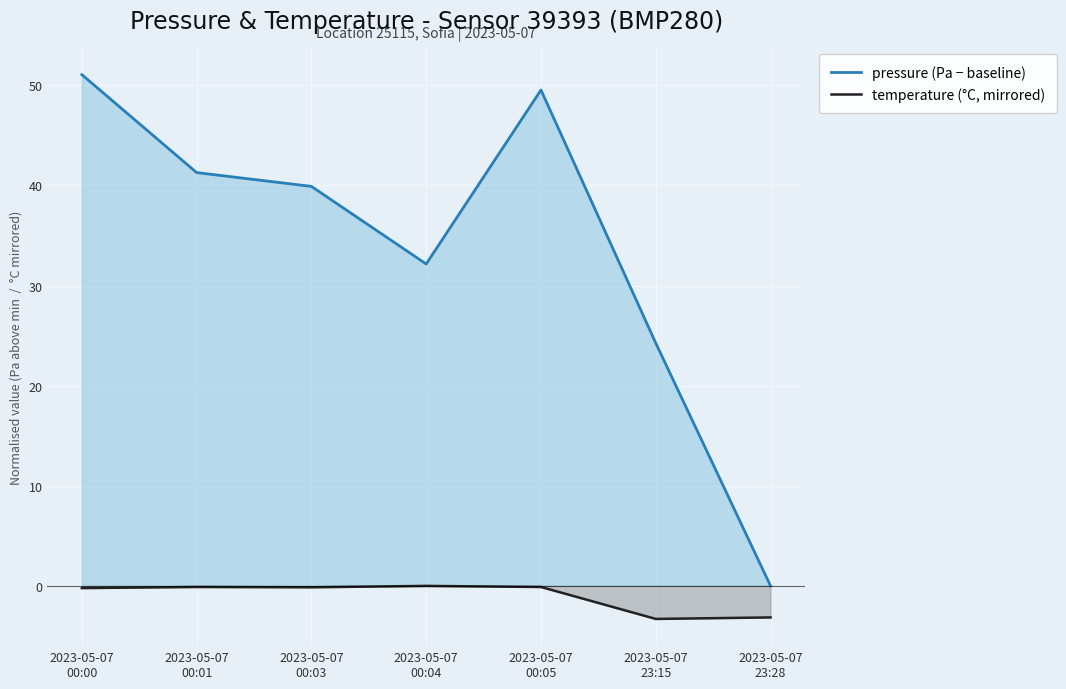

The temperature (°C, mirrored) series shows -0.1 at 2023-05-07
00:03. True or false?

False